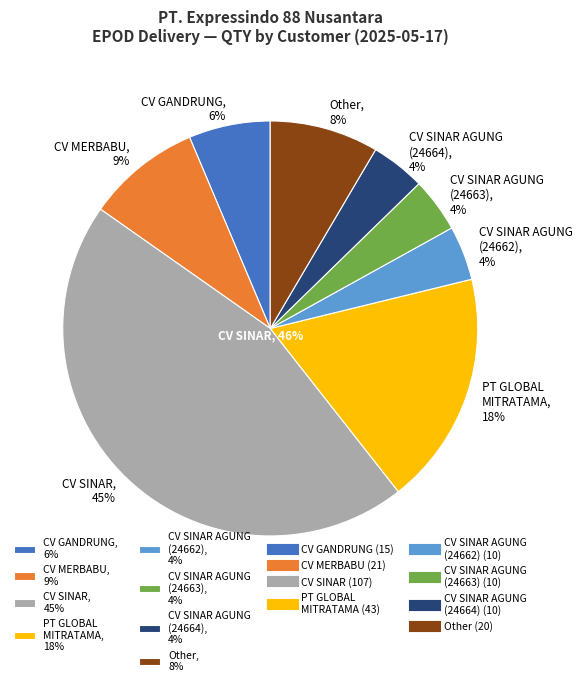

What percentage do CV GANDRUNG and CV SINAR together represent?

51.5%